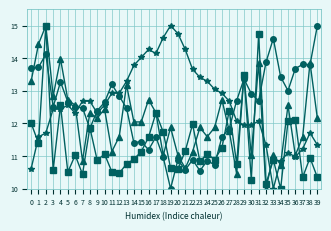

What is the total value across all series at 22?

47.7